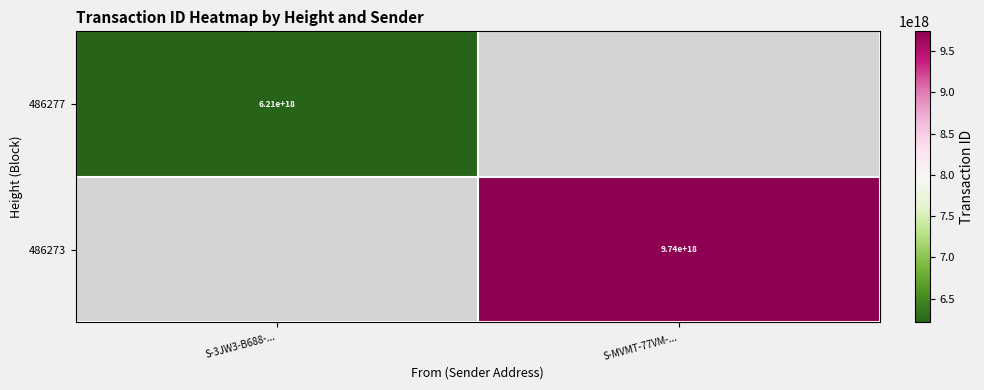

The 486273 series shows 15294269713078945792 at S-MVMT-77VM-.... True or false?

False